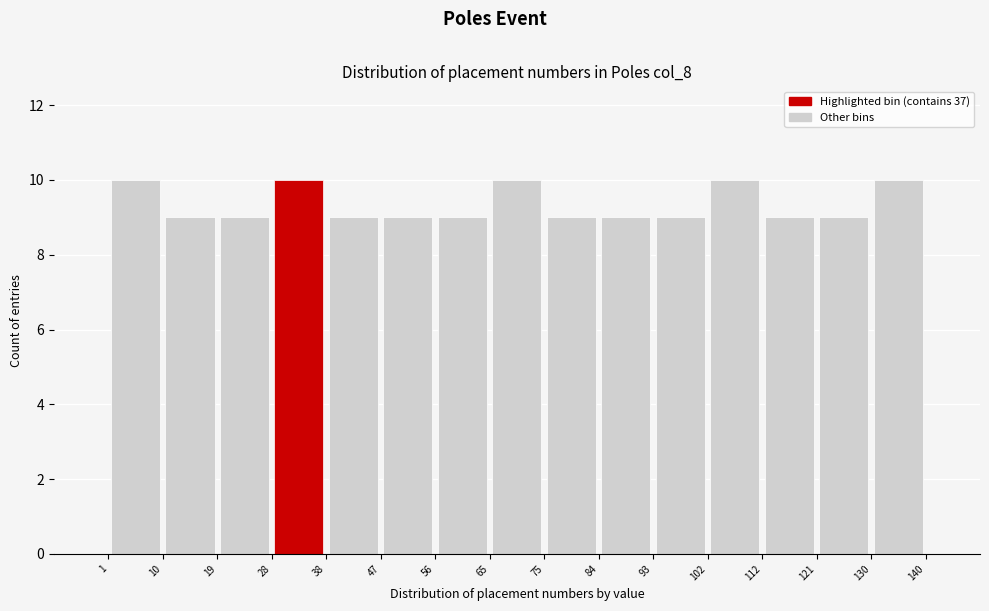

Reading left to right, transcribe this chart: for each bar, give the range it covers on the x-axis and its height. The values are not printed on the chart, so give them approximately, as read against the axis.

1 to 10: 10
10 to 19: 9
19 to 28: 9
28 to 38: 10
38 to 47: 9
47 to 56: 9
56 to 65: 9
65 to 75: 10
75 to 84: 9
84 to 93: 9
93 to 102: 9
102 to 112: 10
112 to 121: 9
121 to 130: 9
130 to 140: 10